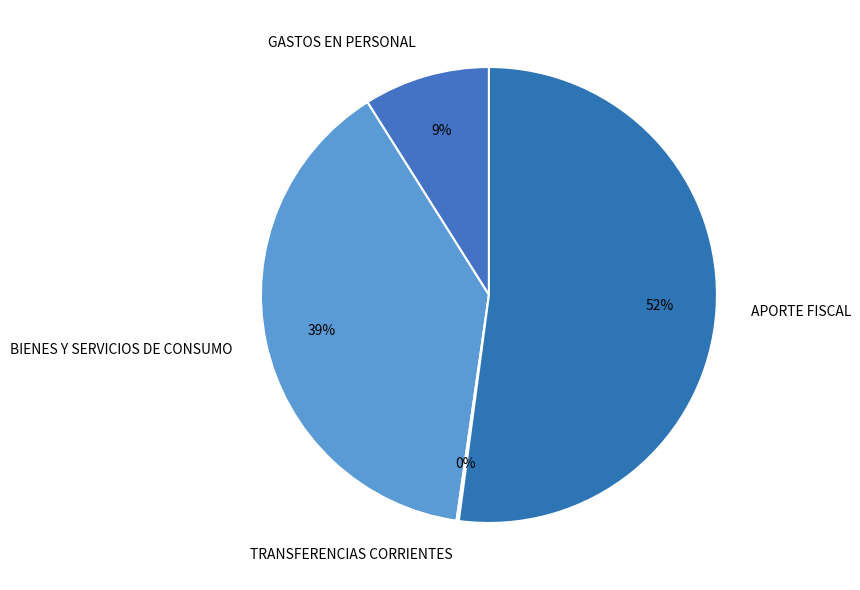

What is the majority slice?

APORTE FISCAL